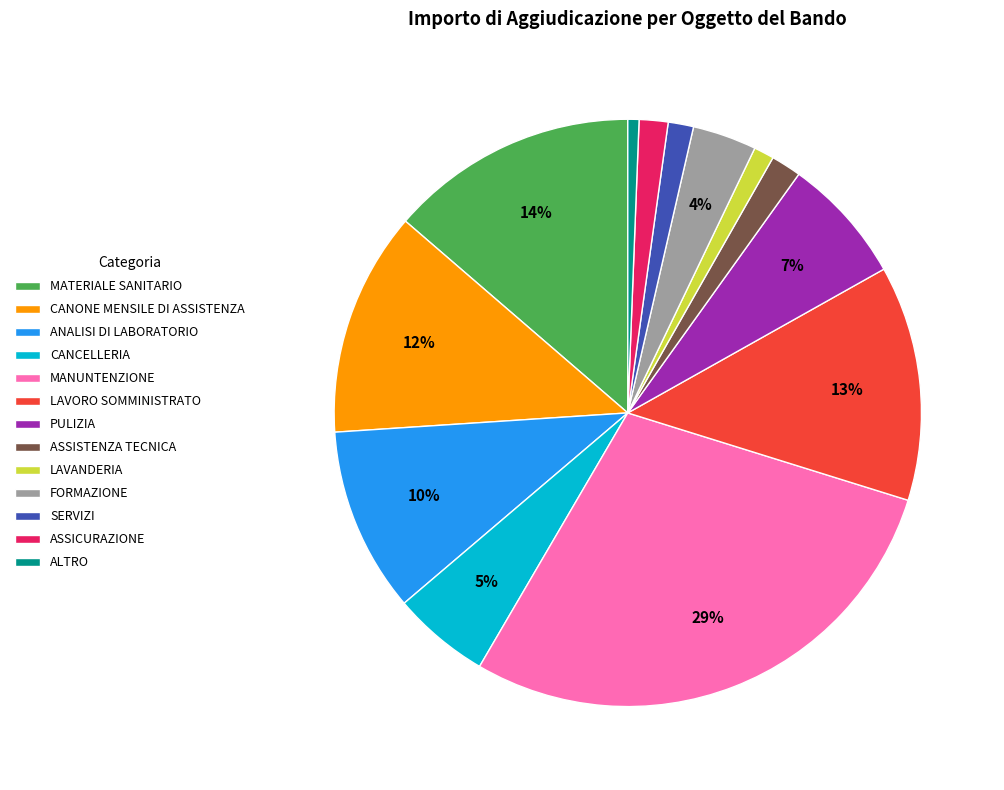

To the nearest percent, what percentage of the pie is FORMAZIONE?

4%